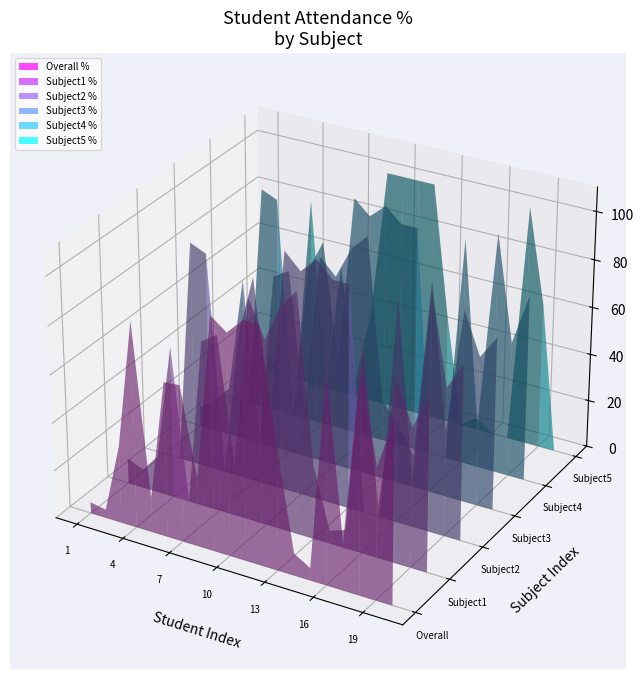

Reading left to right, transcribe all the data shown in this chart.

Overall %: 4.5	3.4	32.2	85.5	14.3	64.4	65.1	28.3	96.6	91.5	98.3	98.3	50.9	9.1	5.1	87.7	19.3	93.2	54.5	75.4
Subject1 %: 10.5	7.7	15.4	63.2	0.0	69.2	73.7	21.1	92.3	76.9	92.3	100.0	30.8	5.3	7.7	86.7	21.1	76.9	57.9	73.3
Subject2 %: 0.0	0.0	93.3	90.5	0.0	60.0	85.7	28.6	100.0	93.3	100.0	93.3	93.3	0.0	0.0	93.3	19.1	100.0	61.9	73.3
Subject3 %: 8.3	13.3	20.0	68.2	0.0	73.3	77.3	21.1	86.7	80.0	93.3	100.0	33.3	25.0	13.3	88.9	27.3	80.0	62.5	72.2
Subject4 %: 0.0	0.0	94.1	91.3	0.0	64.7	78.3	28.6	100.0	94.1	100.0	94.1	94.1	0.0	0.0	94.4	17.4	100.0	56.5	77.8
Subject5 %: 7.7	0.0	0.0	80.0	0.0	55.0	6.7	38.5	100.0	100.0	100.0	100.0	45.0	0.0	5.0	0.0	0.0	100.0	61.5	0.0